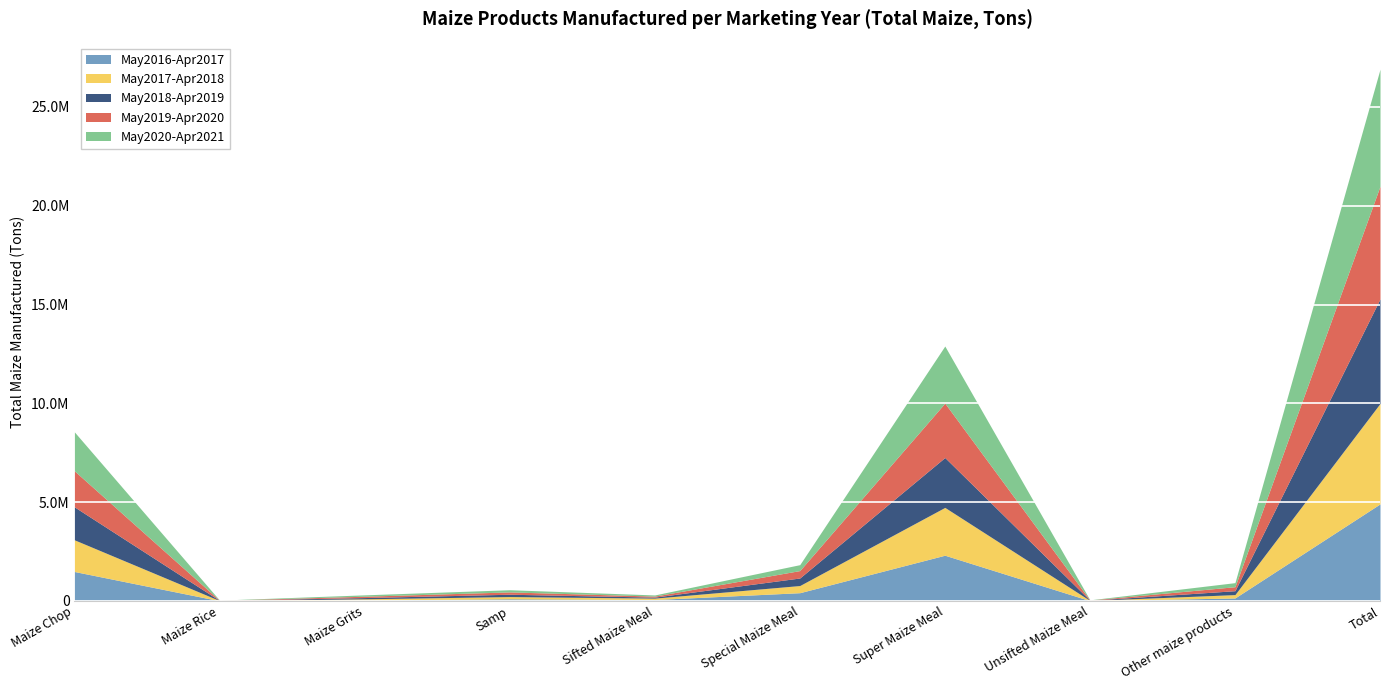

What is the total value across all series at Unsifted Maize Meal?

54986